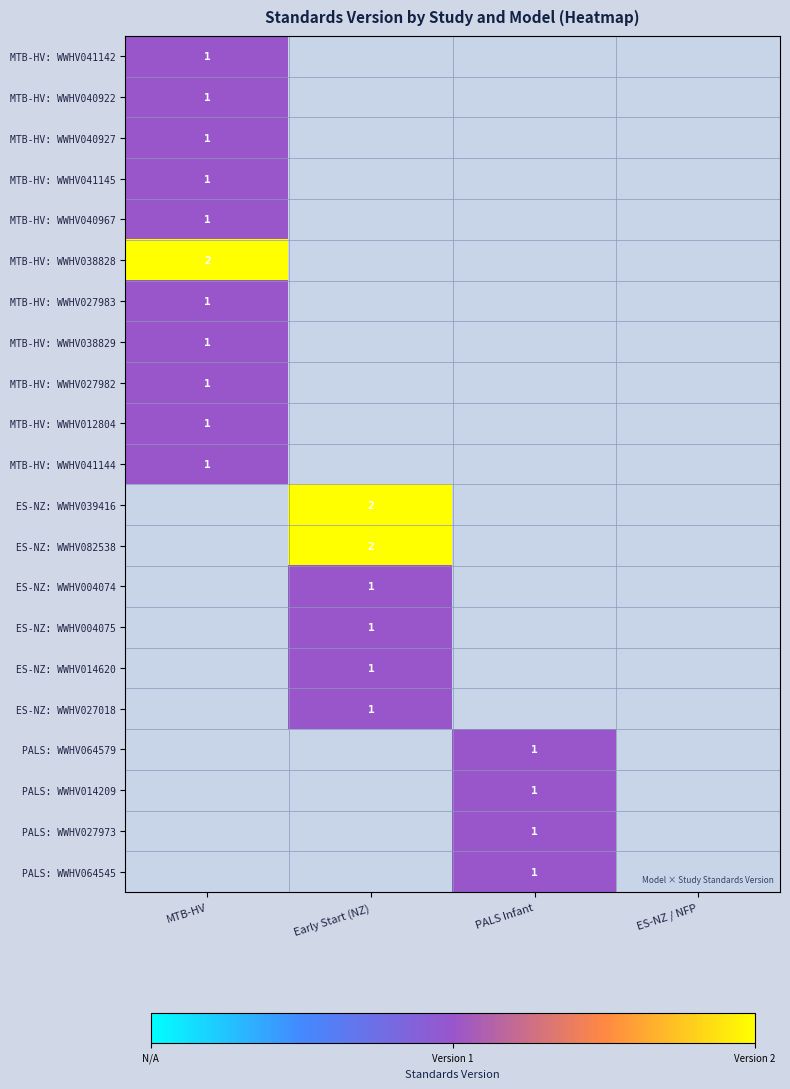

Is it true that MTB-HV: WWHV041145 equals 1 at MTB-HV?

True